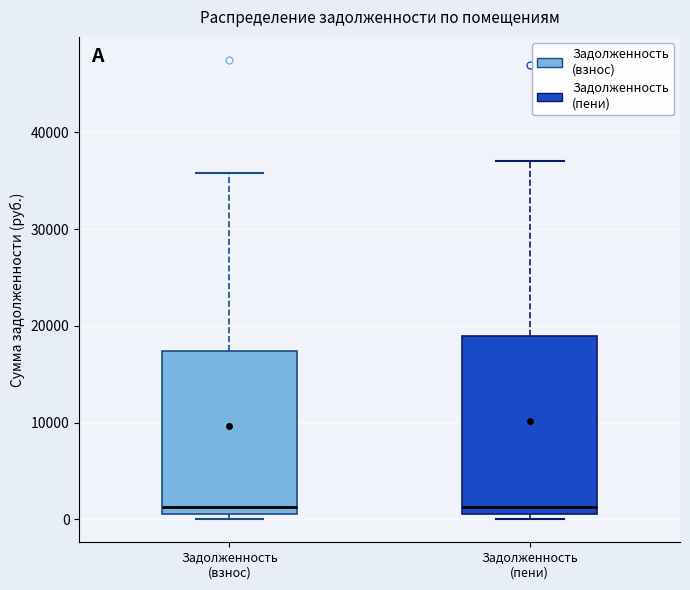

Reading left to right, read every box against the y-axis: the position of its median line, the range the box covers, and the ends of its whiskers. The values are not printed on the chart, so give them approximately, as read against the axis.

Задолженность (взнос): median 1000 (just above the box's lower edge), box 1000 to 17000, whiskers 0 to 36000
Задолженность (пени): median 1000 (just above the box's lower edge), box 1000 to 19000, whiskers 0 to 37000